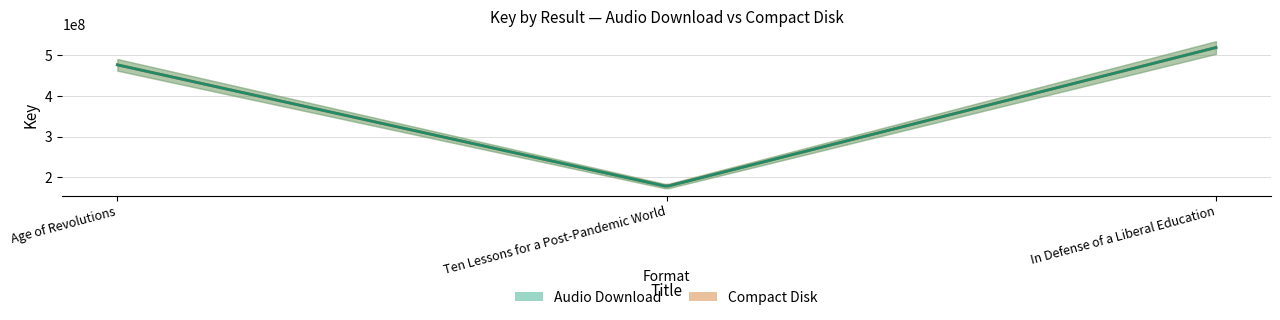

The value of Audio Download at Ten Lessons for a Post-Pandemic World is 177224476. True or false?

True